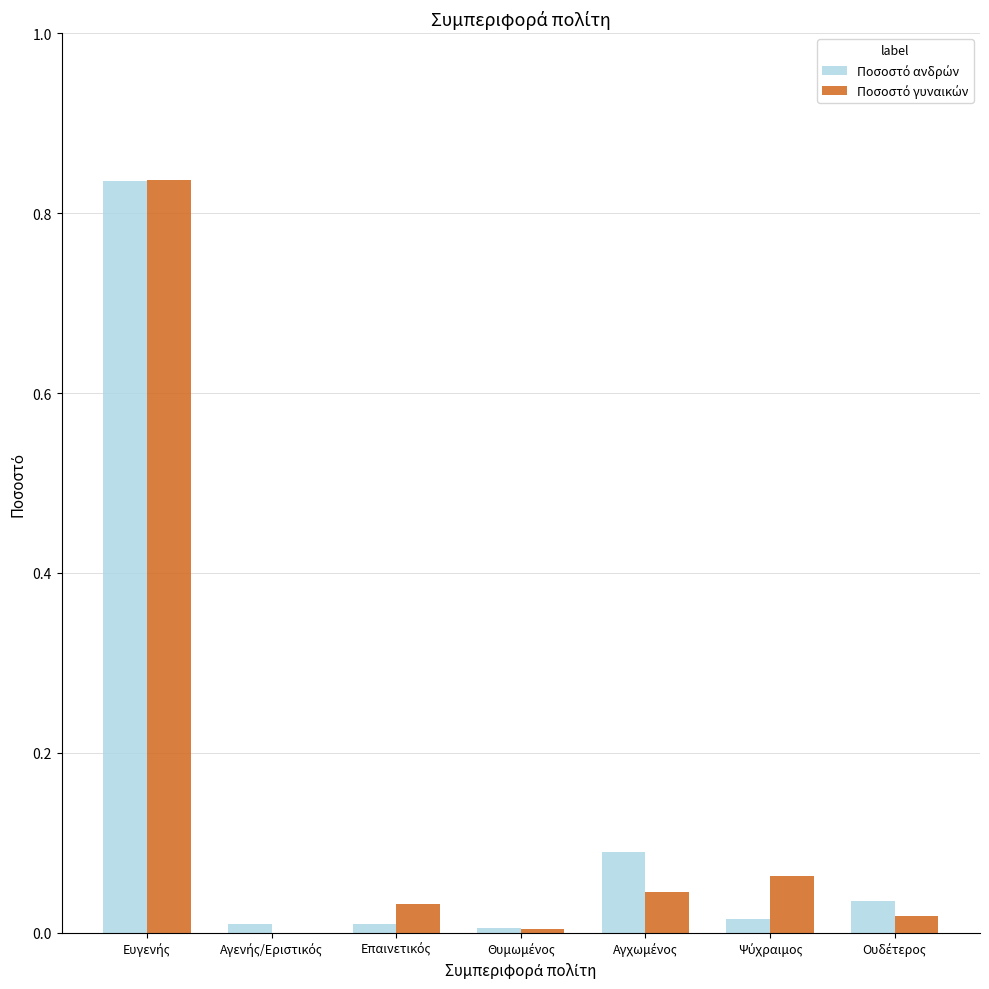

Rank the categories by Ποσοστό ανδρών value from lowest to highest.

Θυμωμένος, Αγενής/Εριστικός, Επαινετικός, Ψύχραιμος, Ουδέτερος, Αγχωμένος, Ευγενής